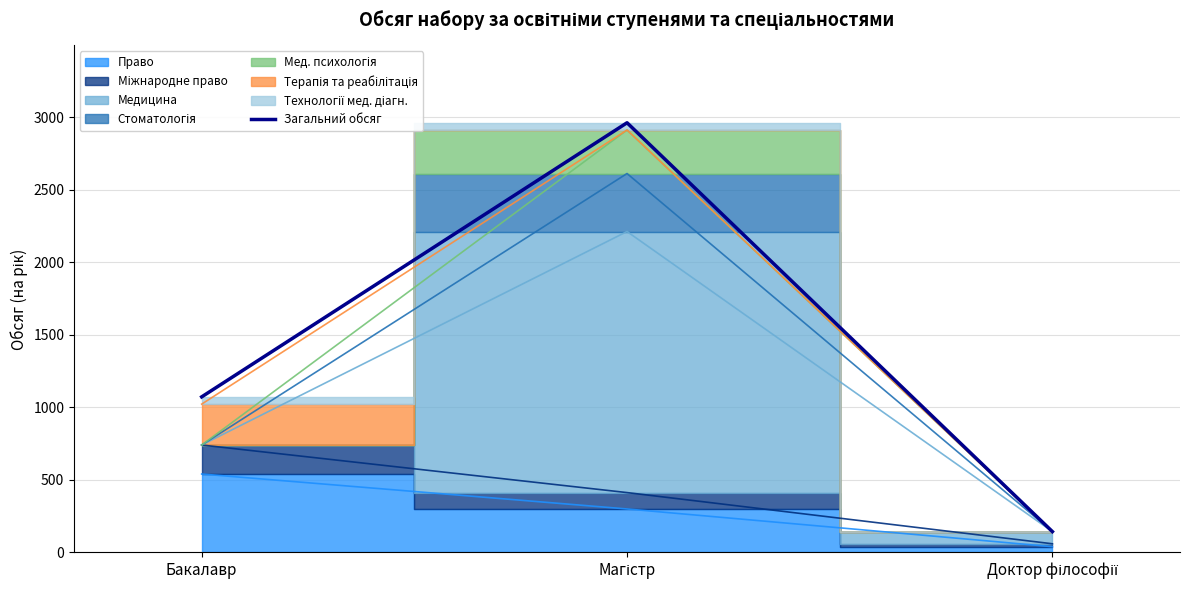

What is the highest value of the Загальний обсяг series?

2963